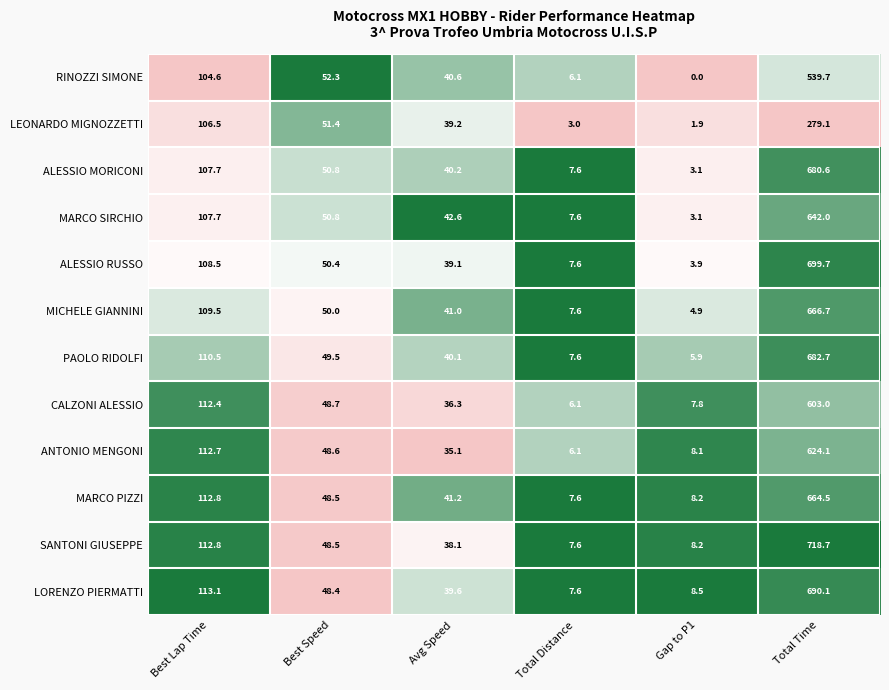

At how many categories does at least one series exceed 0?

6